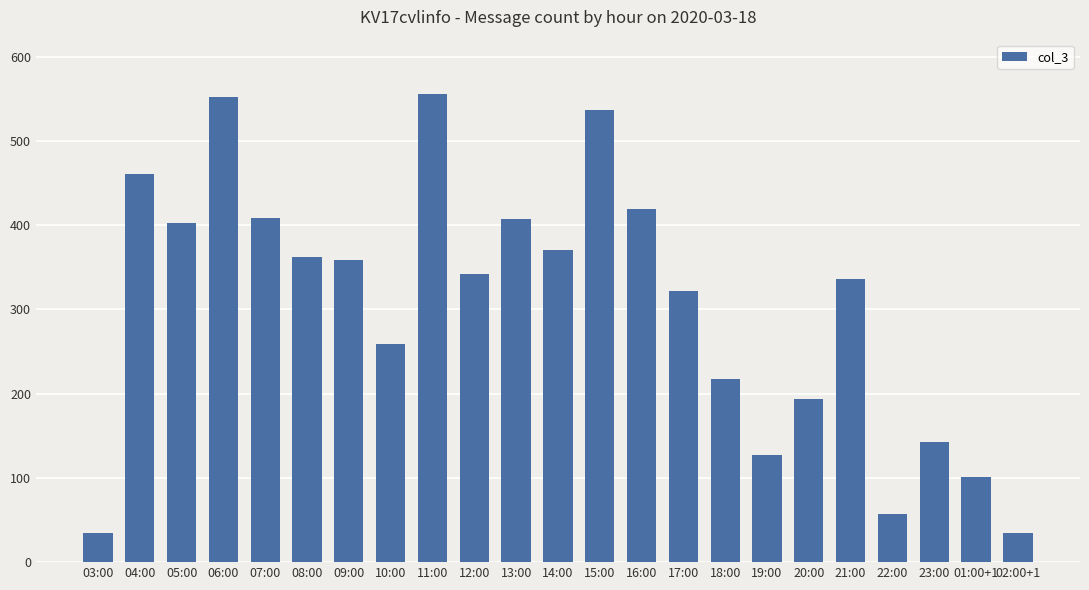

What is the greatest value displayed?

555